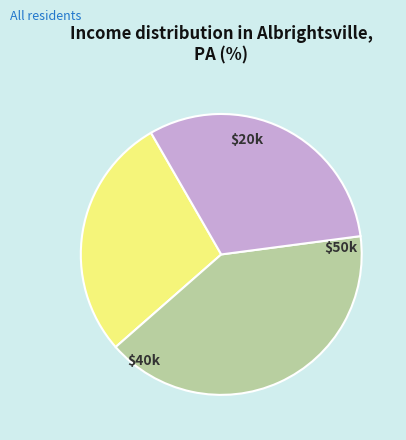

Does any single category account for the majority?

No